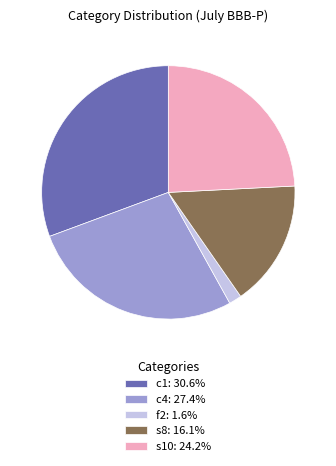

Combined, do c1: 30.6% and s8: 16.1% account for over 50%?

No